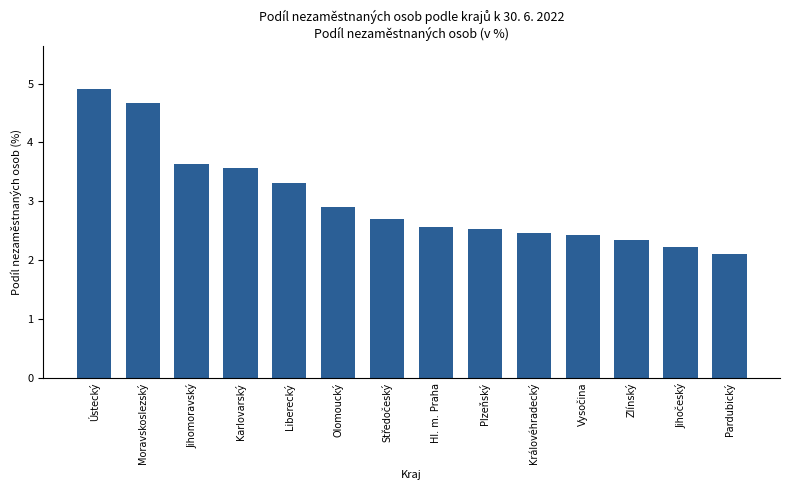

What is the difference between the maximum and second lowest values?

2.7